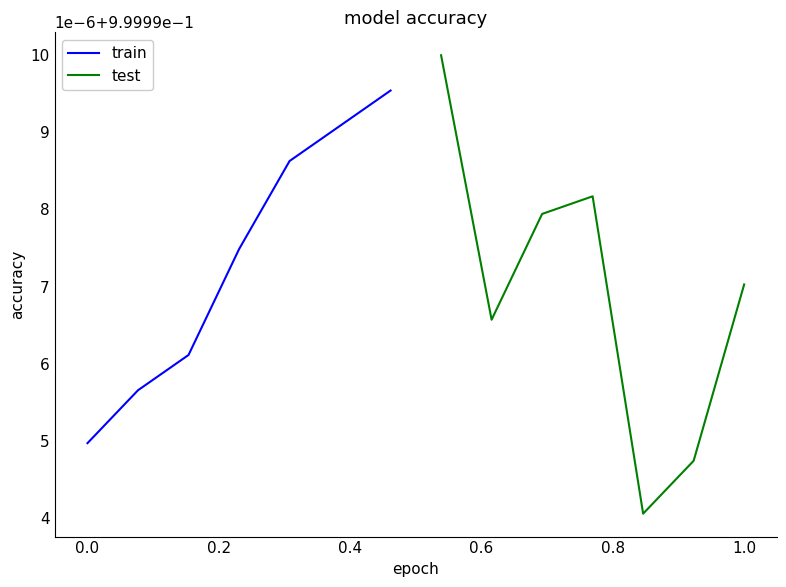

The value of train at 0.4 is 0.5. True or false?

False